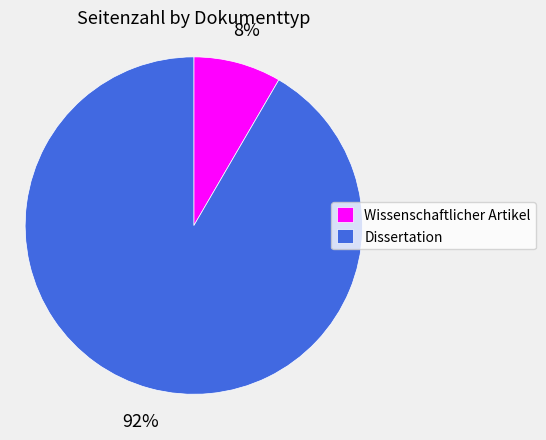

What is the smallest slice in the pie chart?

Wissenschaftlicher Artikel